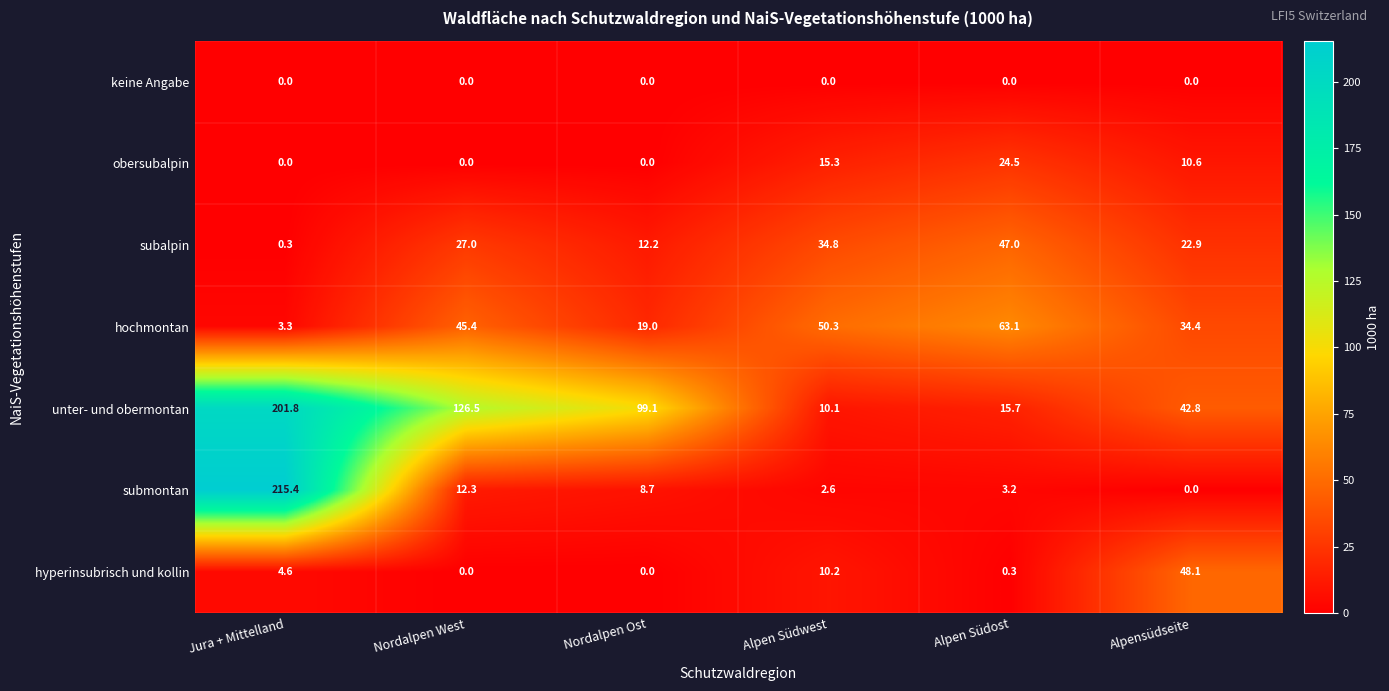

What is the sum of all submontan values?

242.2